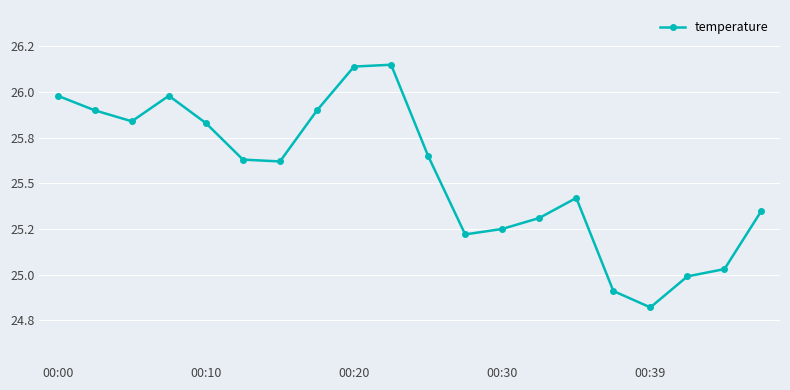

What is the value of the 4th point from the left?

26.0